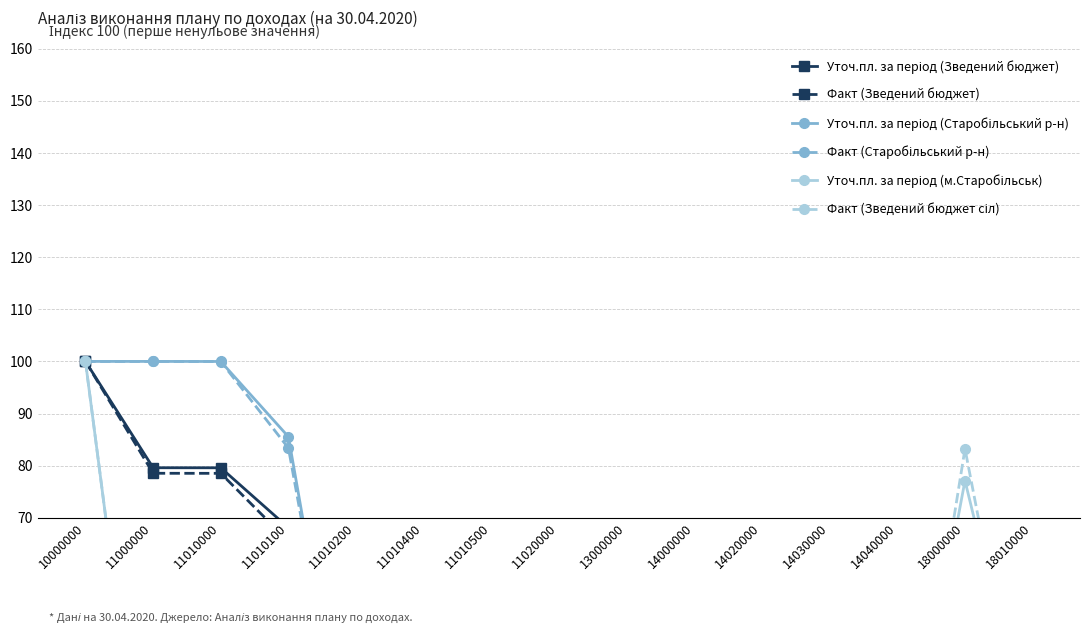

What is the difference between the maximum and second lowest values in the Уточ.пл. за період (Зведений бюджет) series?

100.0